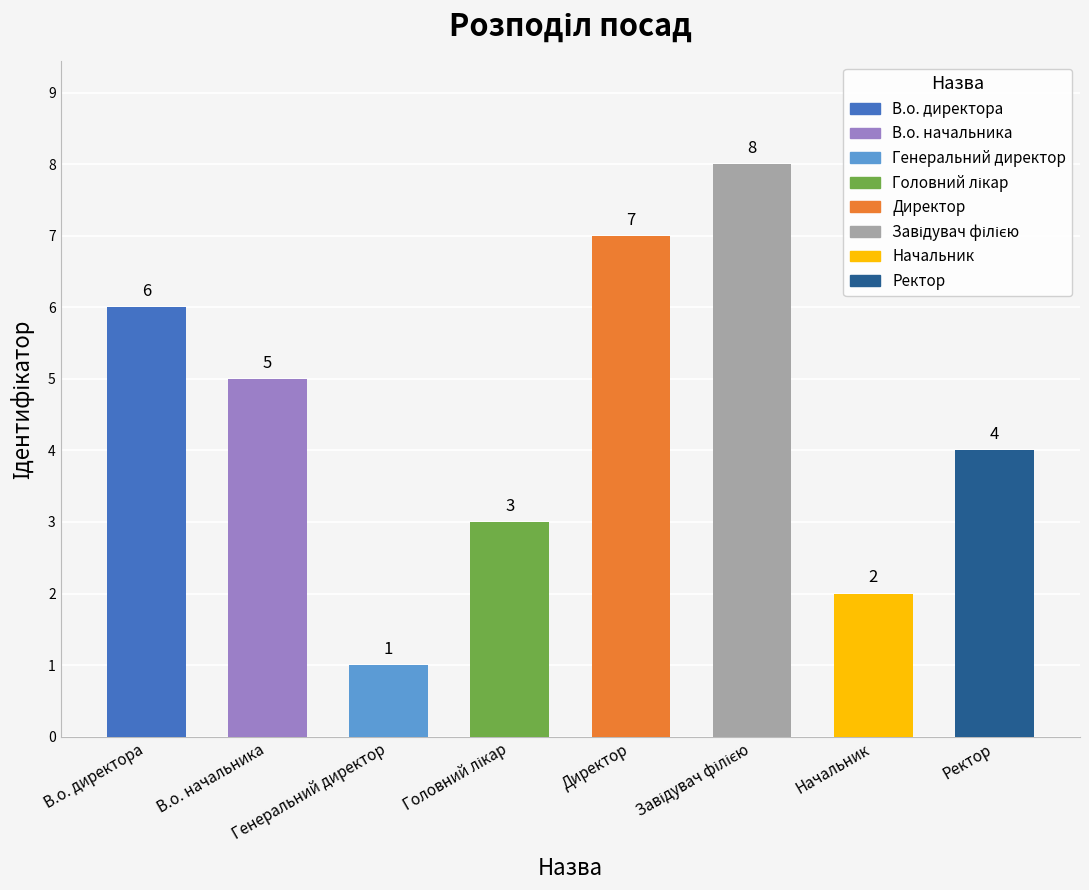

What is the label of the 7th bar from the left?

Начальник